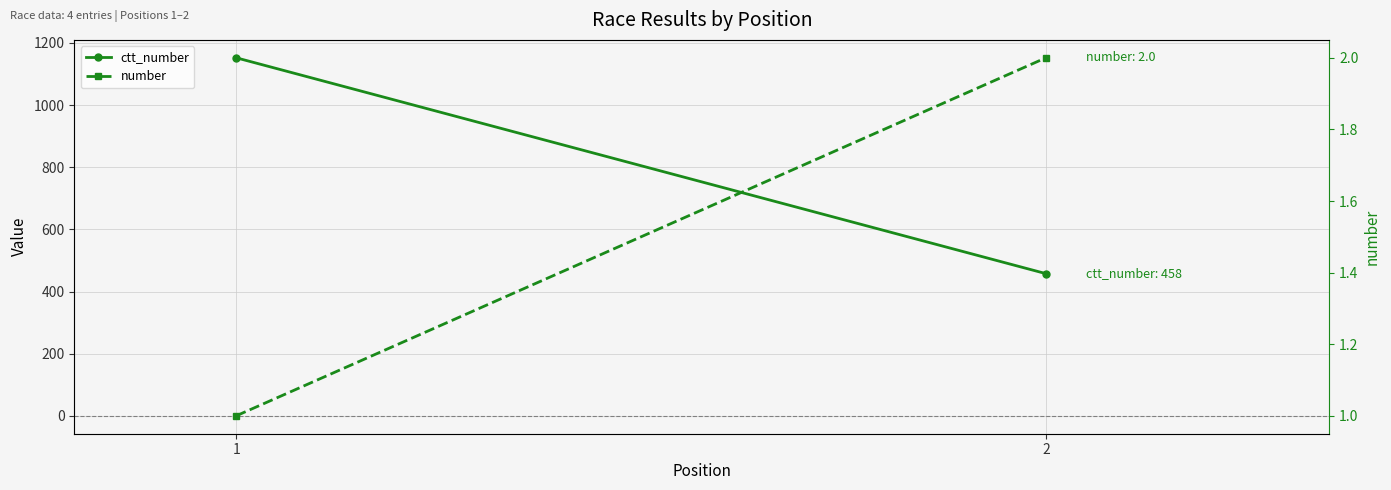

At which label does number reach its peak?

2